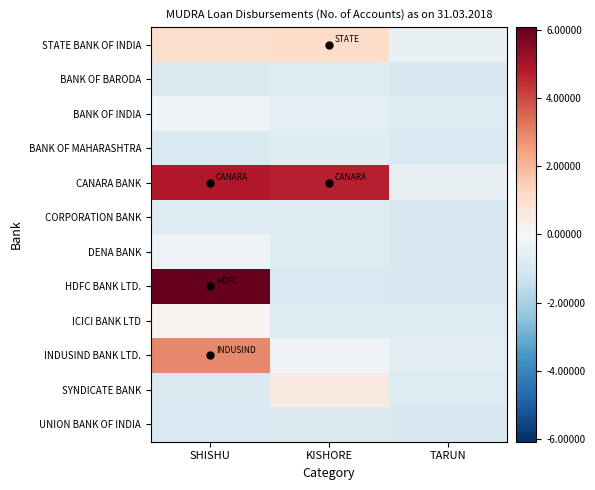

What is the total value across all series at TARUN?

-9.9